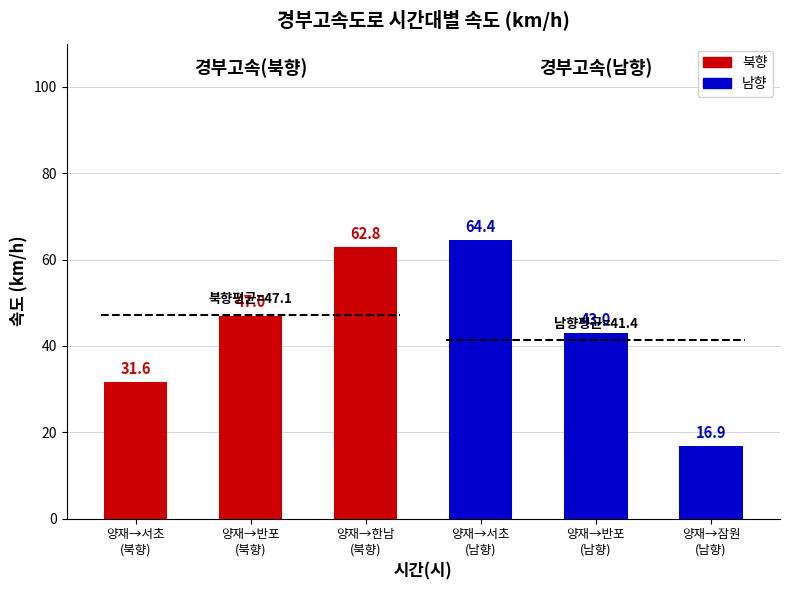

What is the maximum value shown in the chart?

64.4